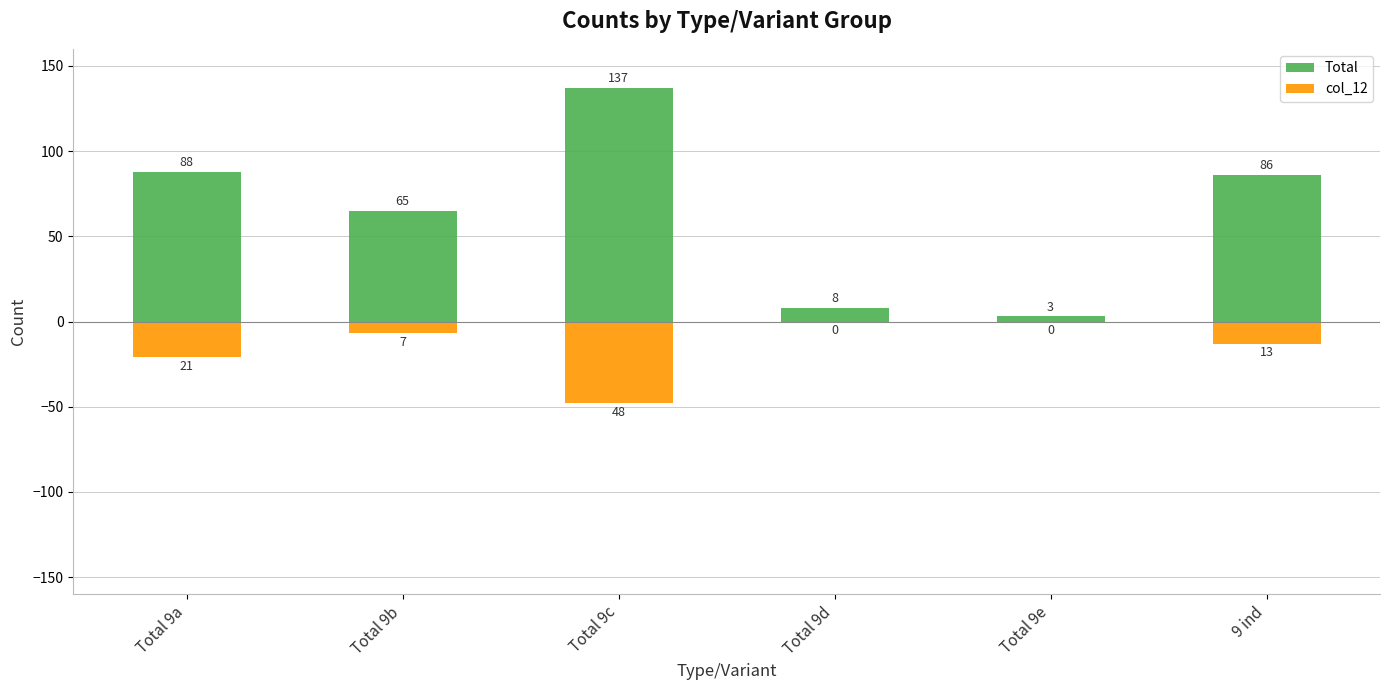

At which category is the sum across all series the highest?

Total 9c